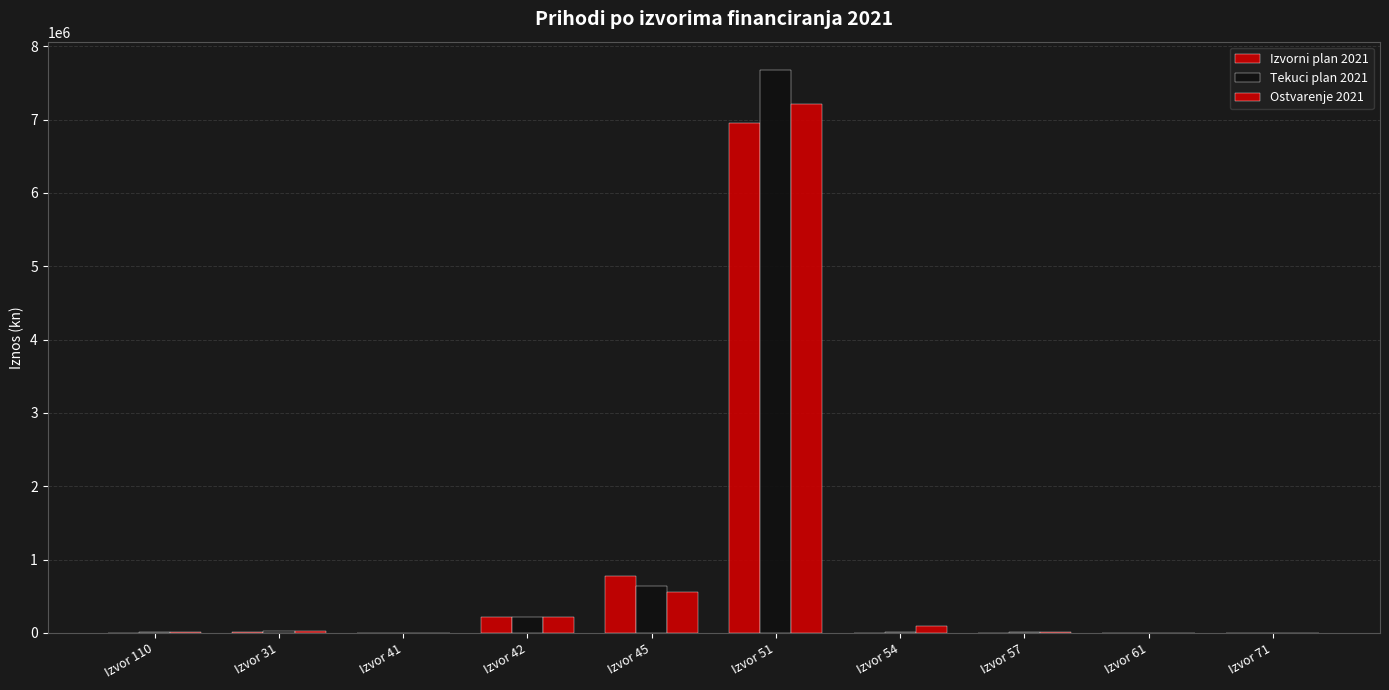

Where is Izvorni plan 2021 nearest to the value 3474750?

Izvor 45